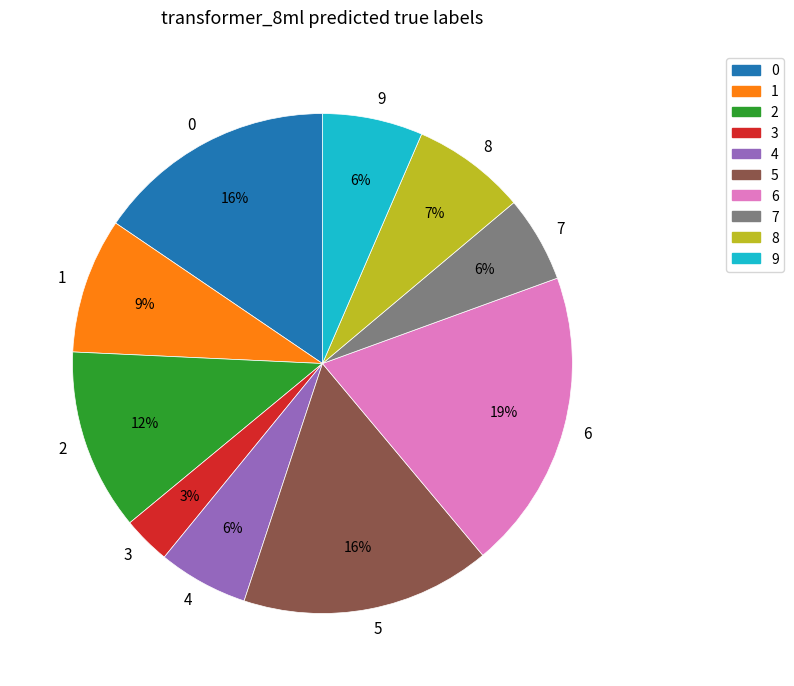

Which slice is the smallest?

3